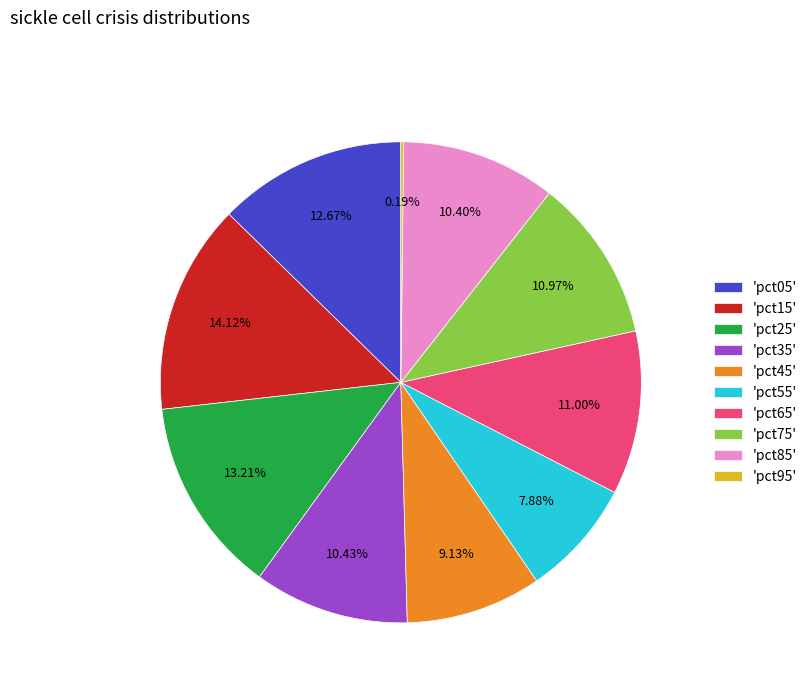

Between 'pct15' and 'pct45', which is larger?

'pct15'